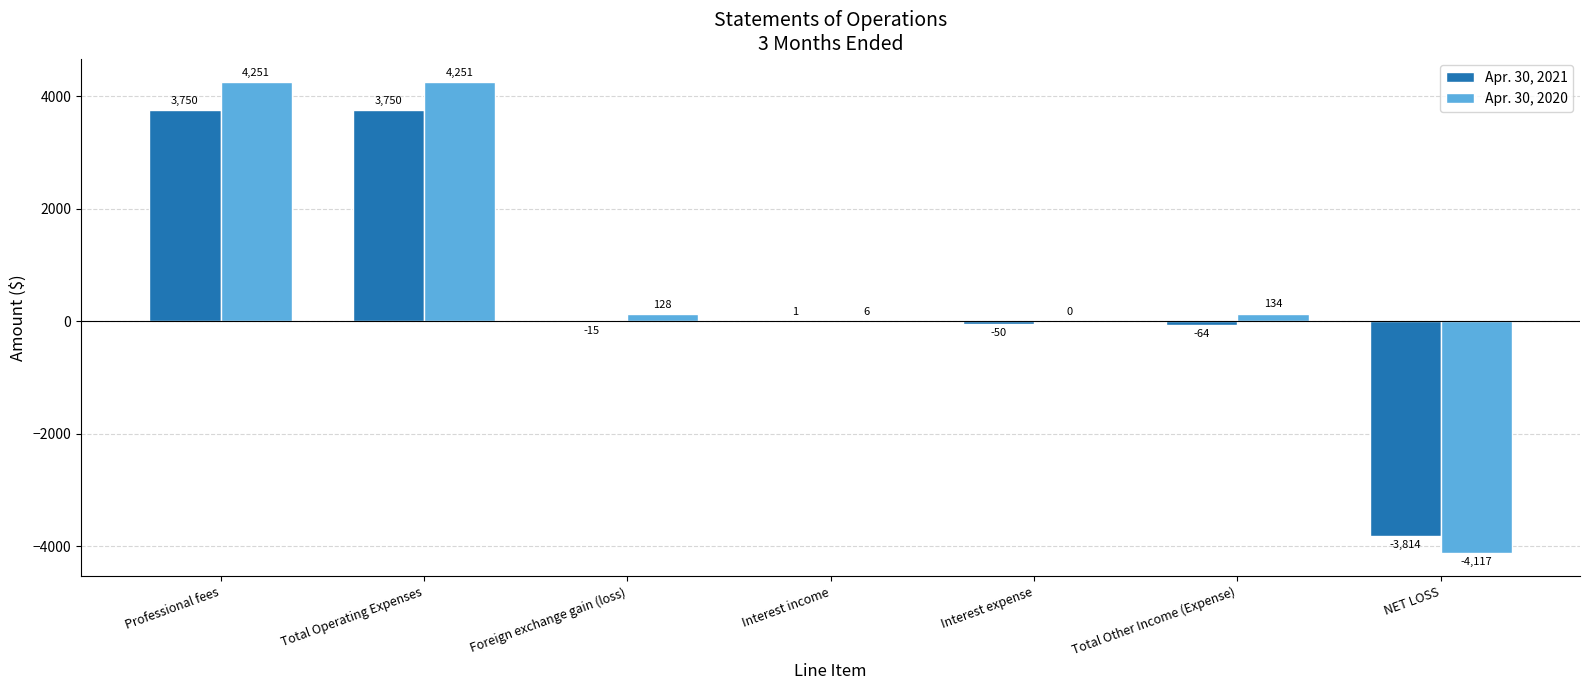

What is the sum of the Apr. 30, 2020 values at Foreign exchange gain (loss) and NET LOSS?

-3989